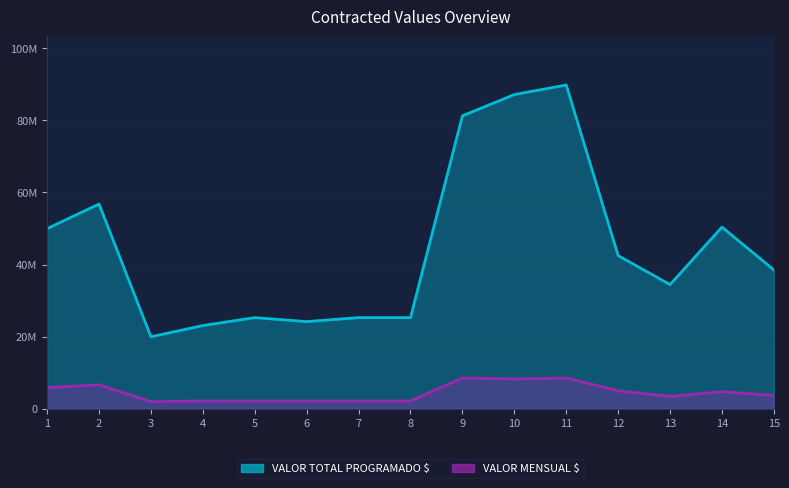

Reading left to right, transcribe all the data shown in this chart.

VALOR TOTAL PROGRAMADO $: 49980000	56797000	20000000	23100000	25300000	24200000	25300000	25300000	81253500	87150000	89806500	42500000	34459500	50400000	38535000
VALOR MENSUAL $: 5880000	6682000	2000000	2200000	2200000	2200000	2200000	2200000	8553000	8300000	8553000	5000000	3453000	4800000	3670000